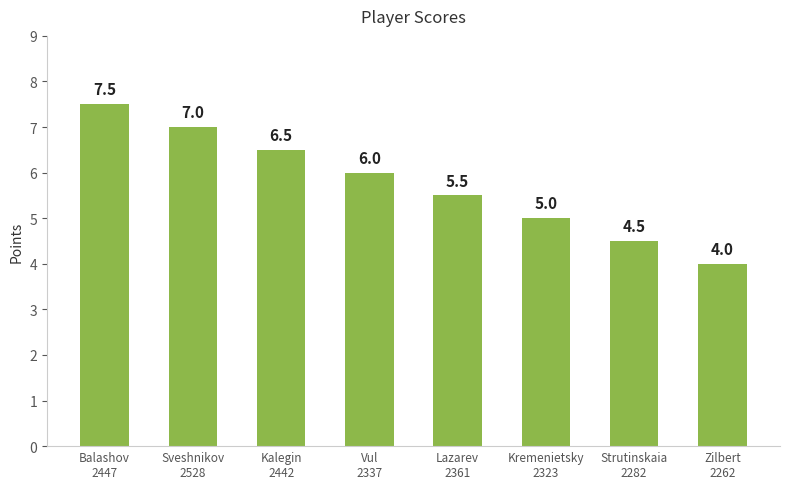

Are the bars horizontal?

No